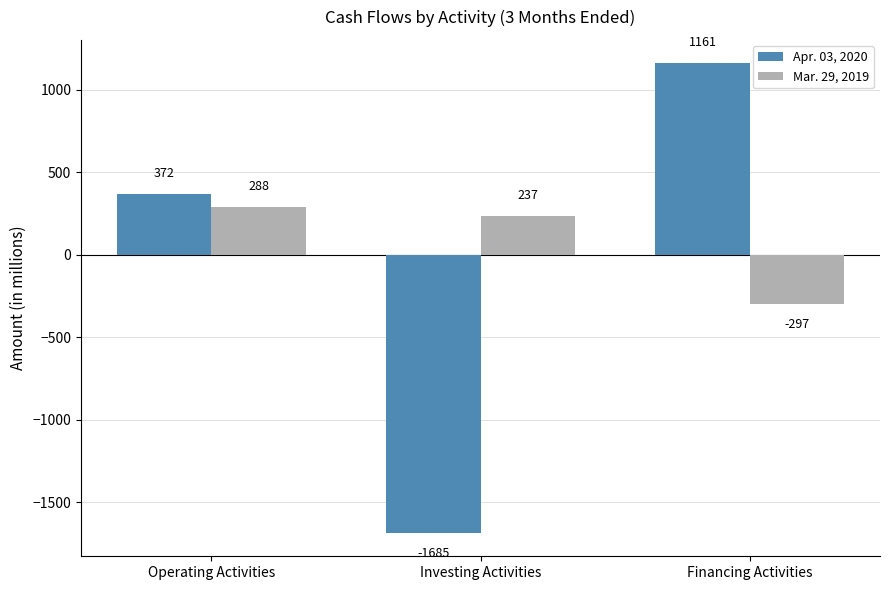

The Mar. 29, 2019 series shows 474 at Operating Activities. True or false?

False